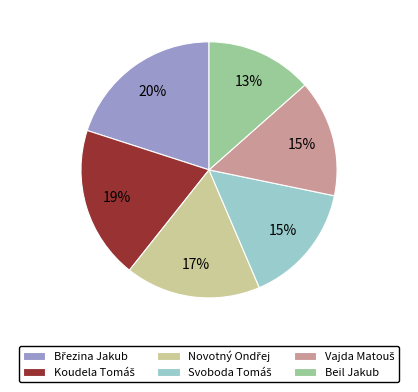

Does any single category account for the majority?

No